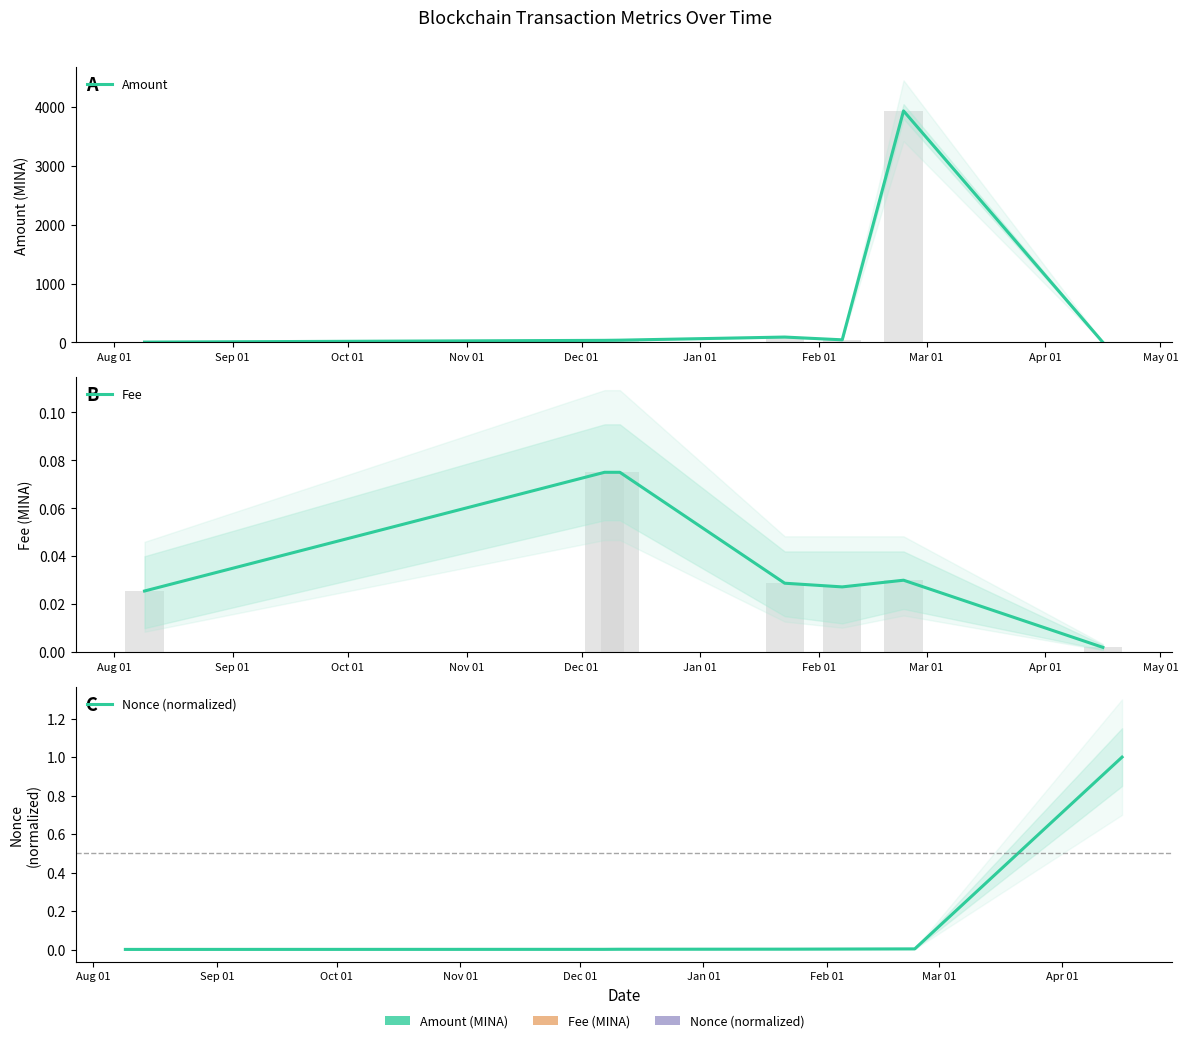

Which has a higher value, Feb 01 or Oct 01?

Oct 01